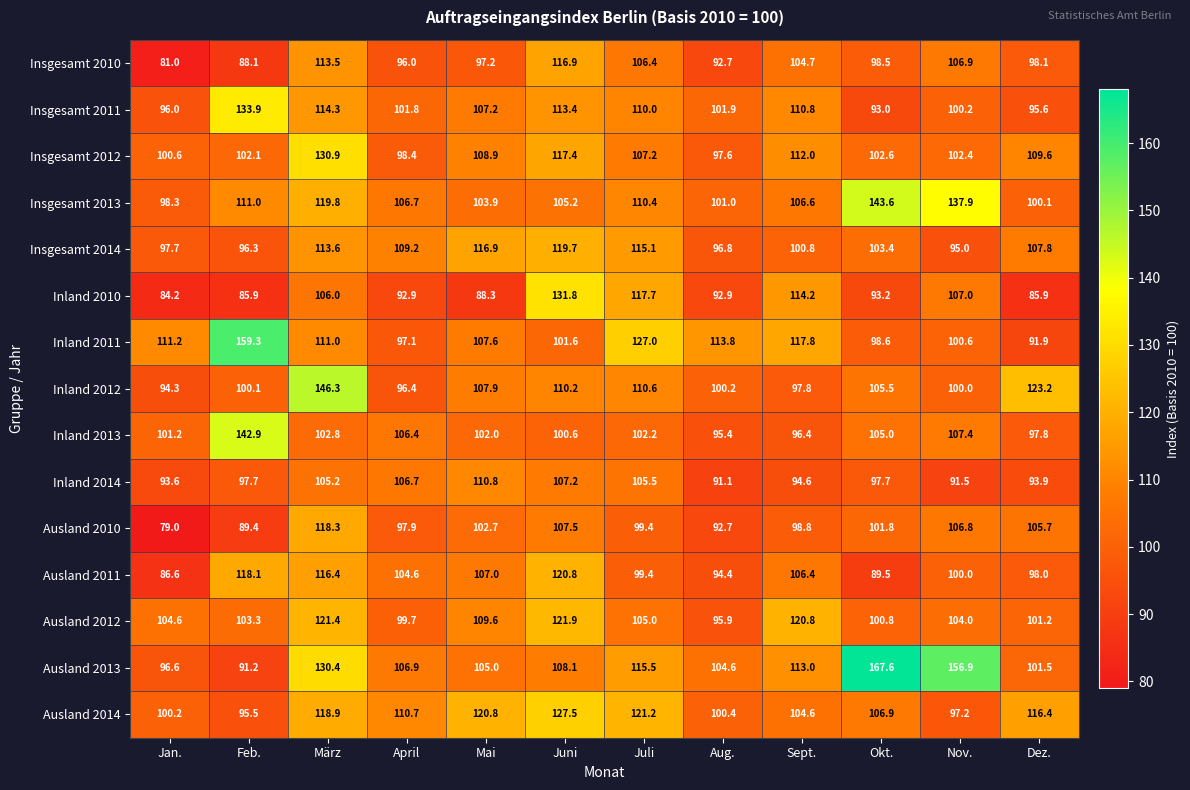

At which category is the sum across all series the highest?

März